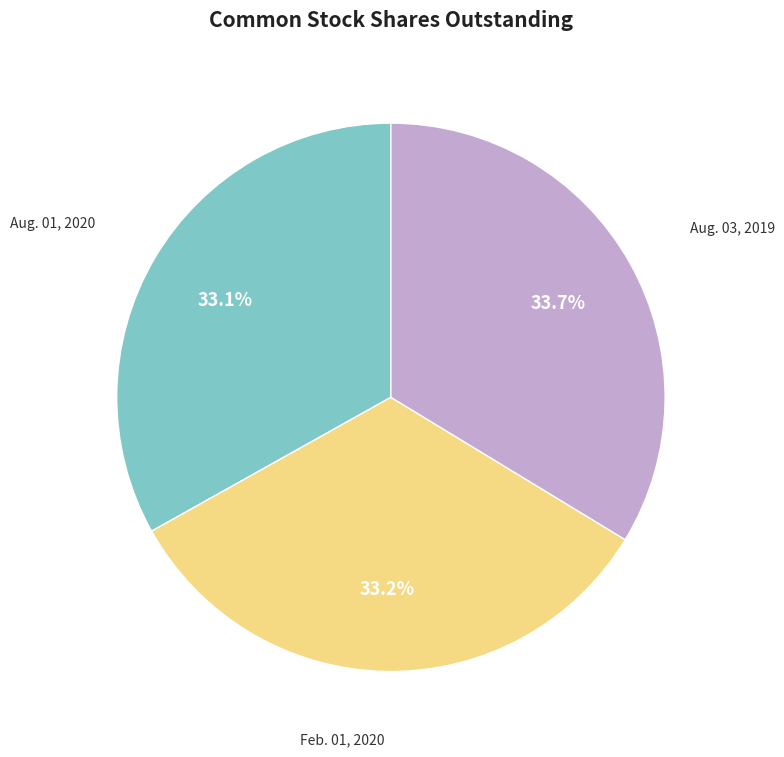

Which slice is the largest?

Aug. 03, 2019